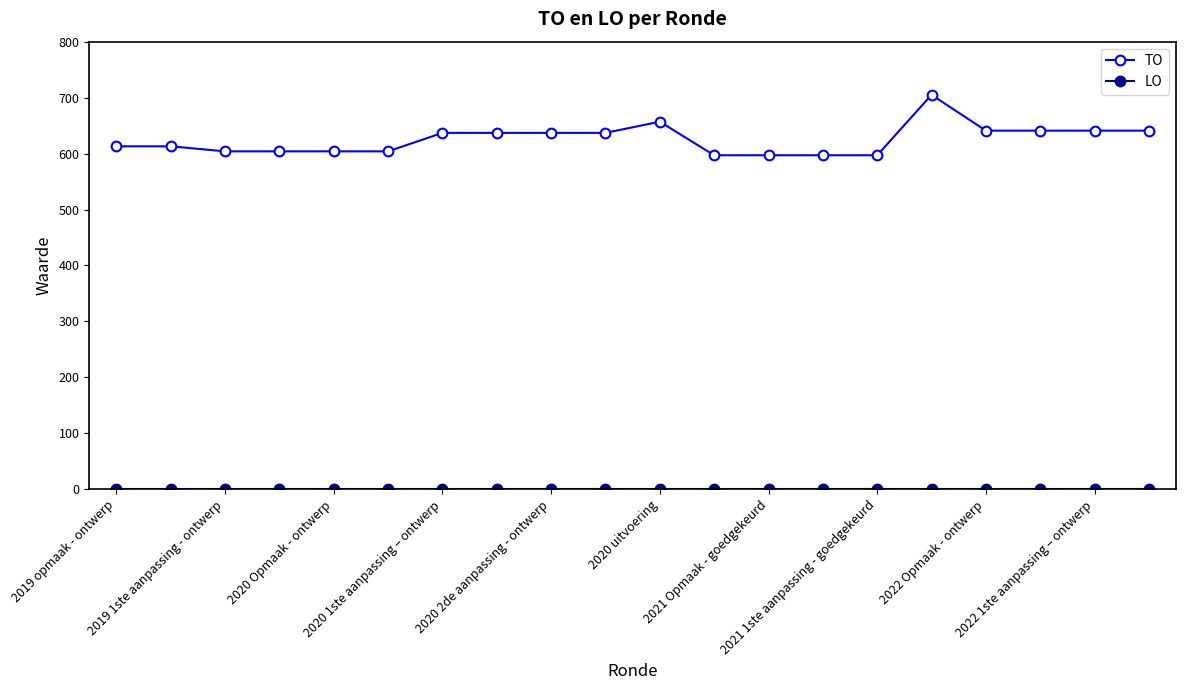

Which series has the largest range (max minus min)?

TO